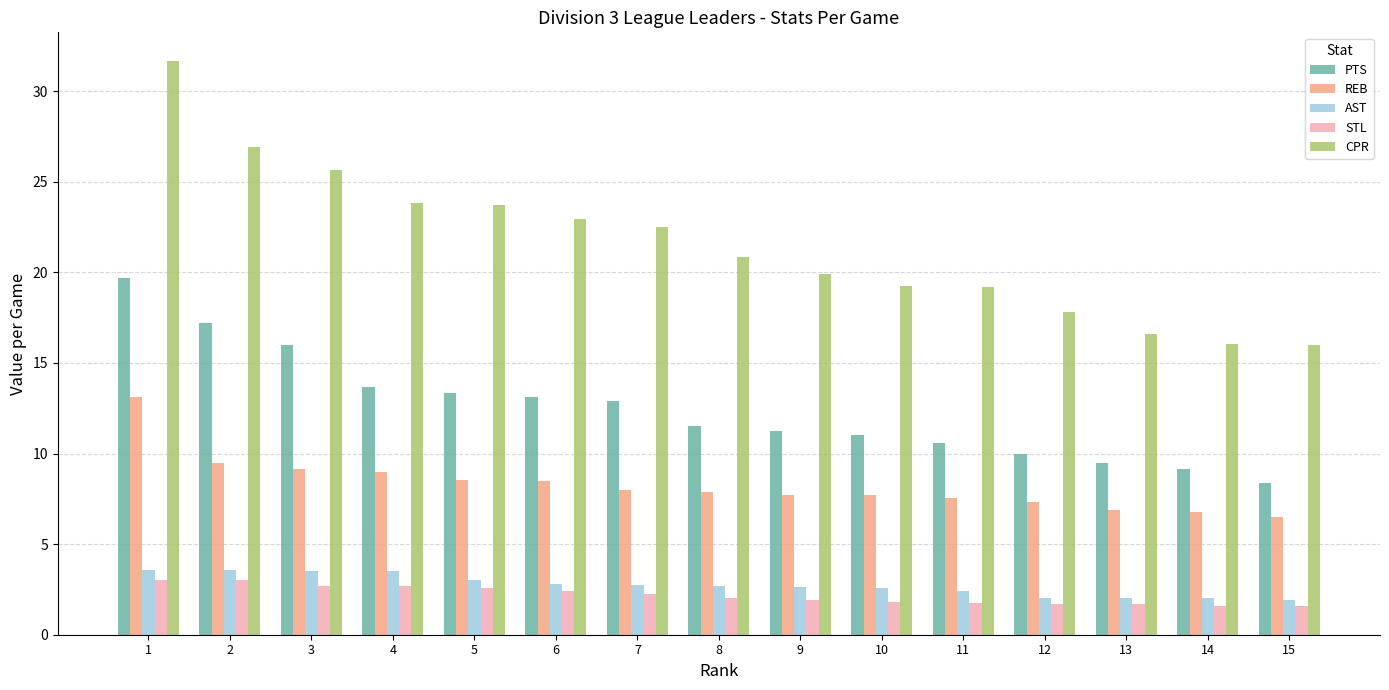

Where does the REB series first go above 7?

1